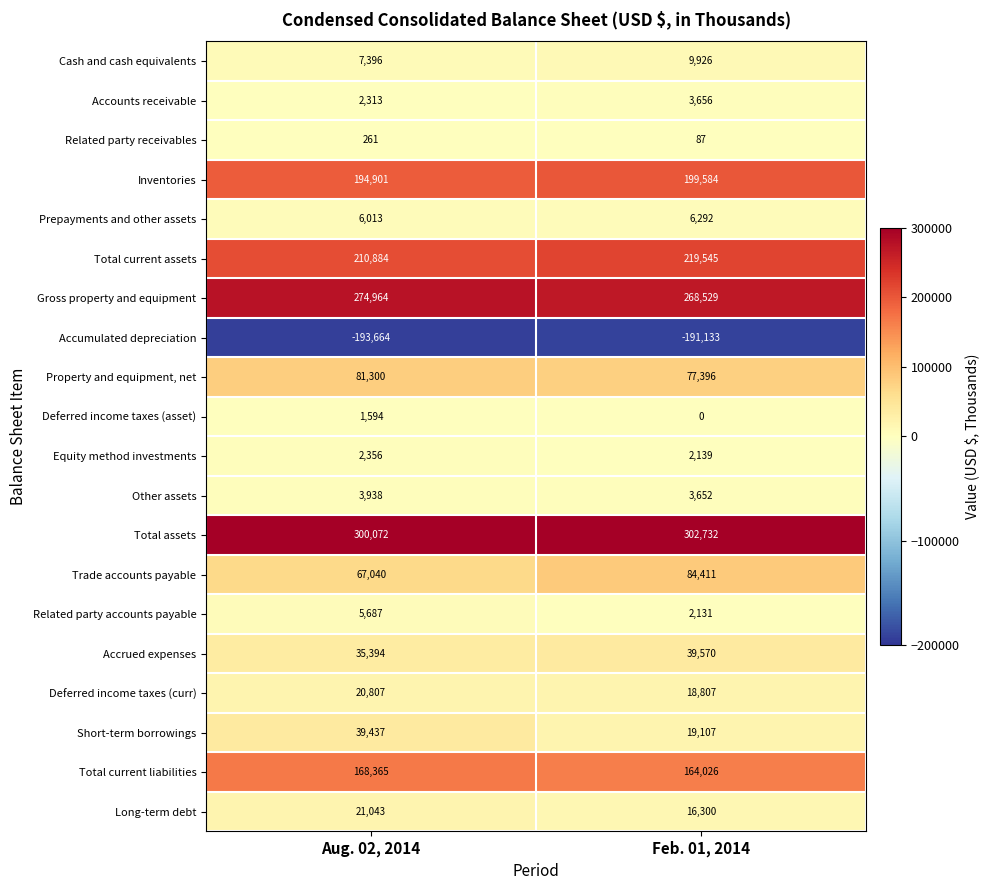

At how many categories does at least one series exceed 124337?

2